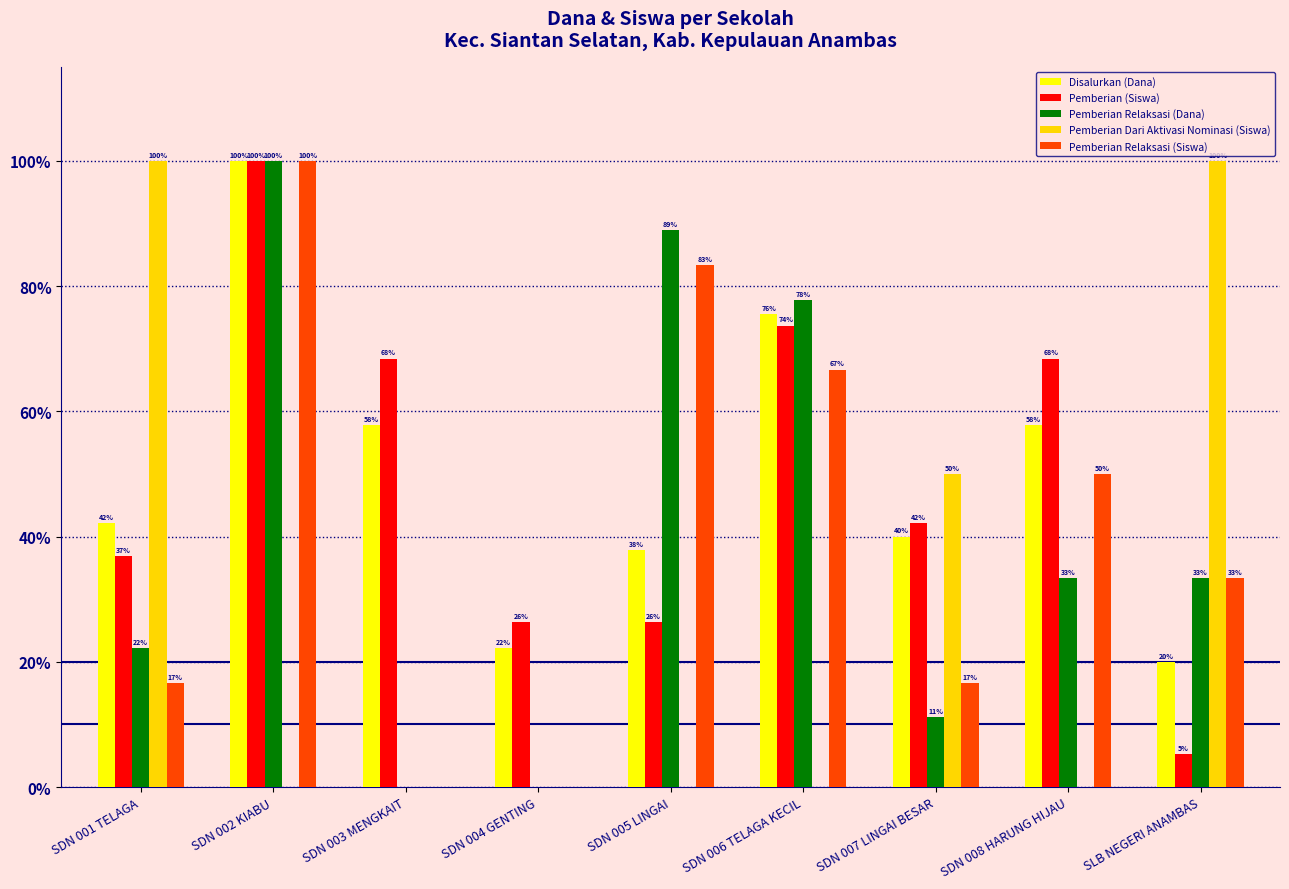

What is the average value of the Pemberian Relaksasi (Dana) series?

40.7